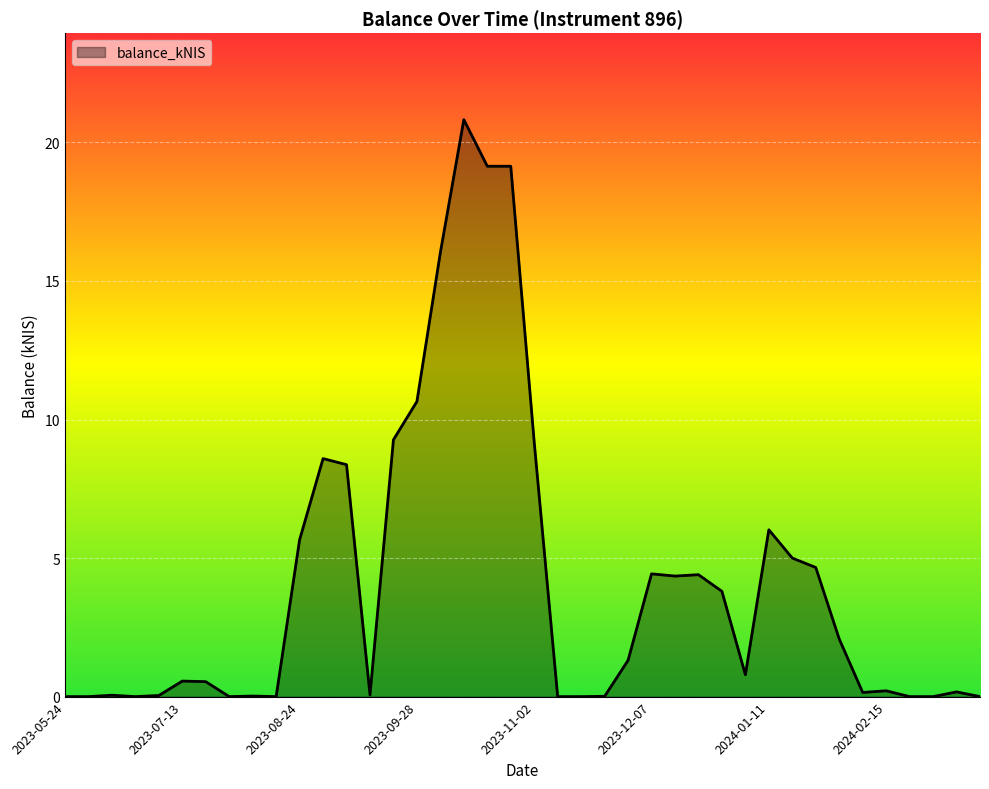

What is the greatest value displayed?

20.8